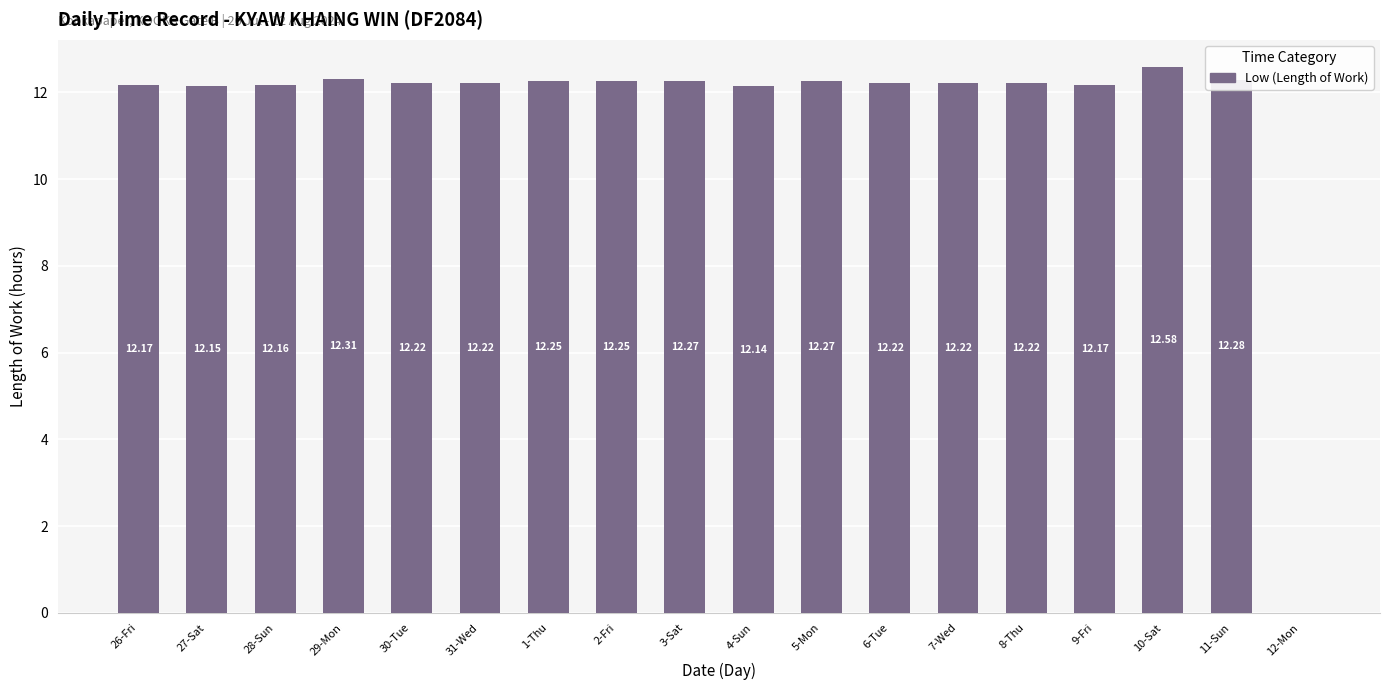

Which has a higher value, 31-Wed or 1-Thu?

1-Thu